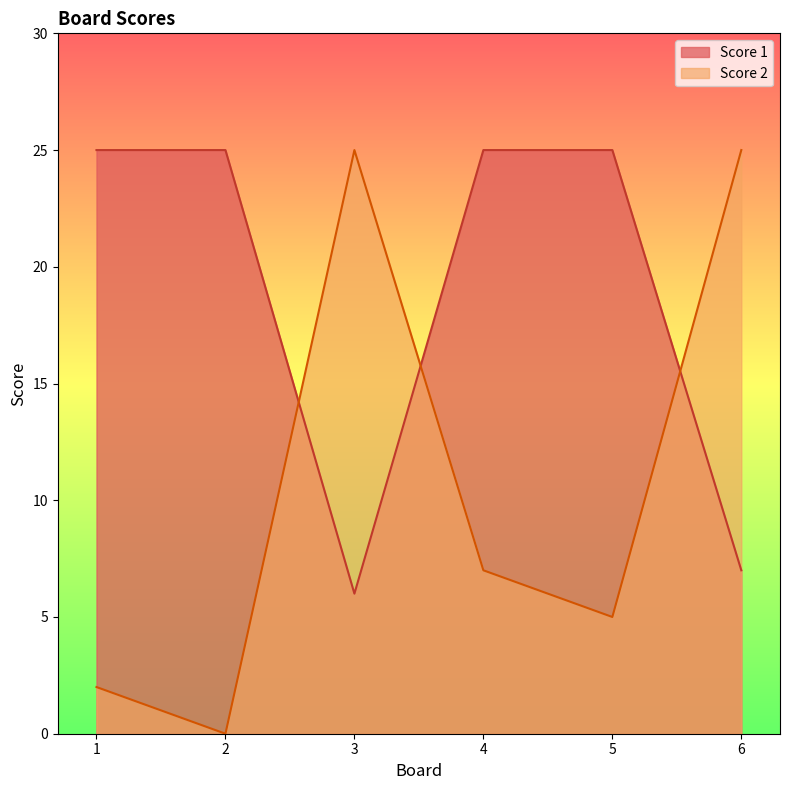

Reading right to left, what are all the values shown in this chart?

Score 1: 6=7	5=25	4=25	3=6	2=25	1=25
Score 2: 6=25	5=5	4=7	3=25	2=0	1=2